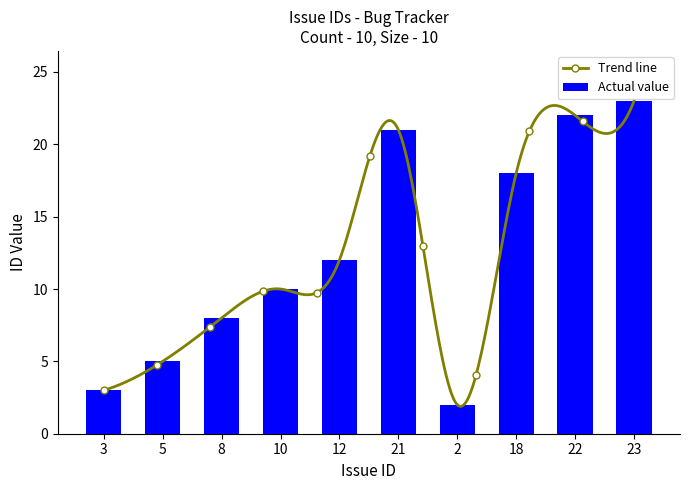

Where is the data nearest to the value 12?

12